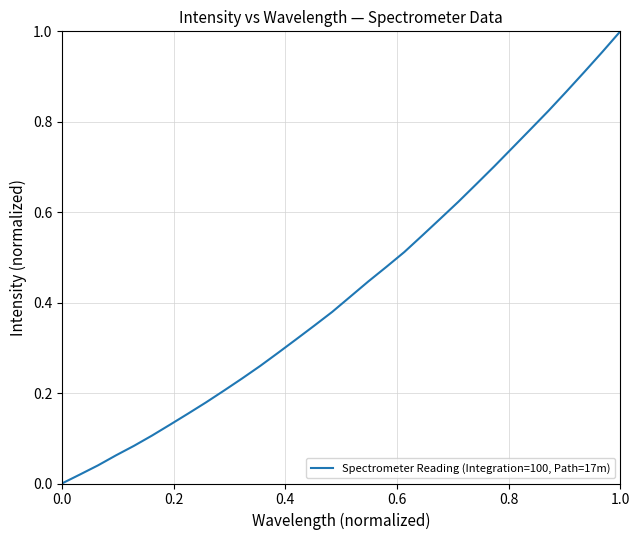

What is the value of the 7th point from the left?

0.1